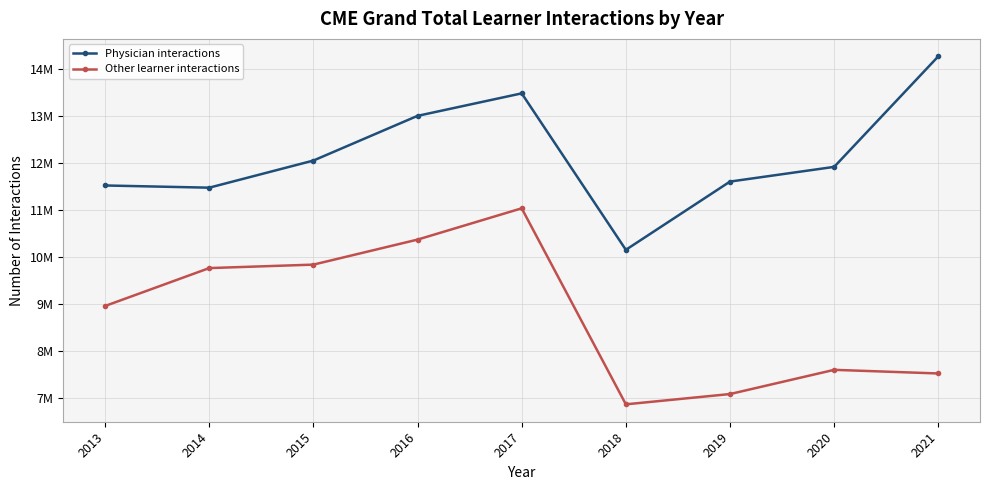

Which series has the widest spread of values?

Other learner interactions